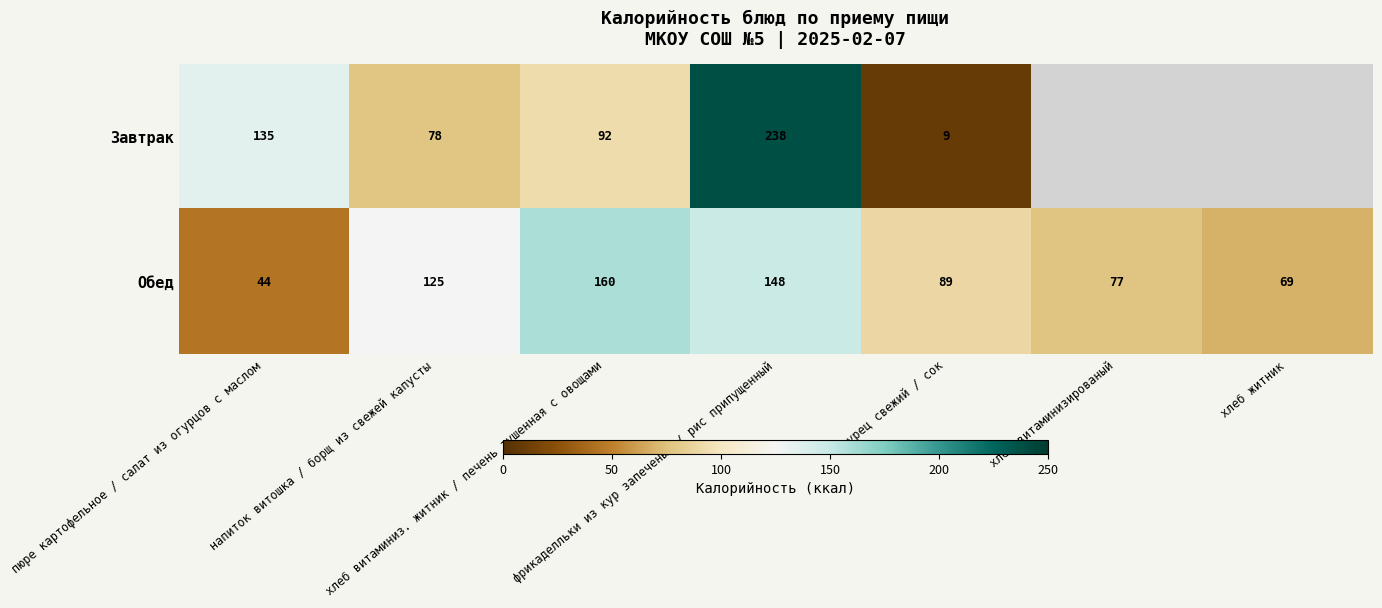

What is the lowest value of the Обед series?

44